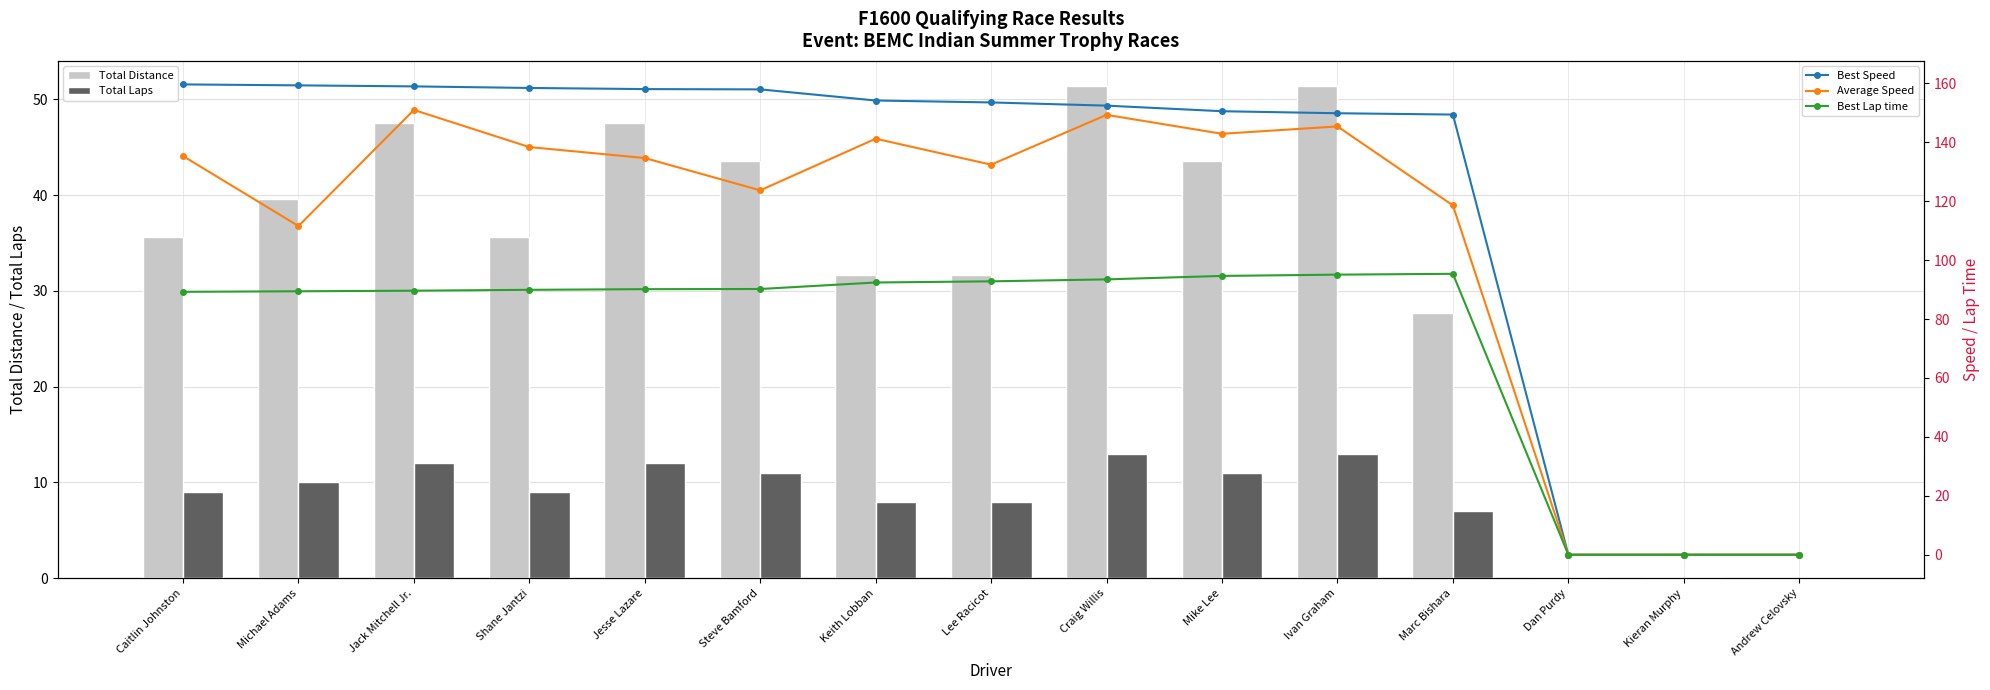

What is the sum of all Average Speed values?

1624.2